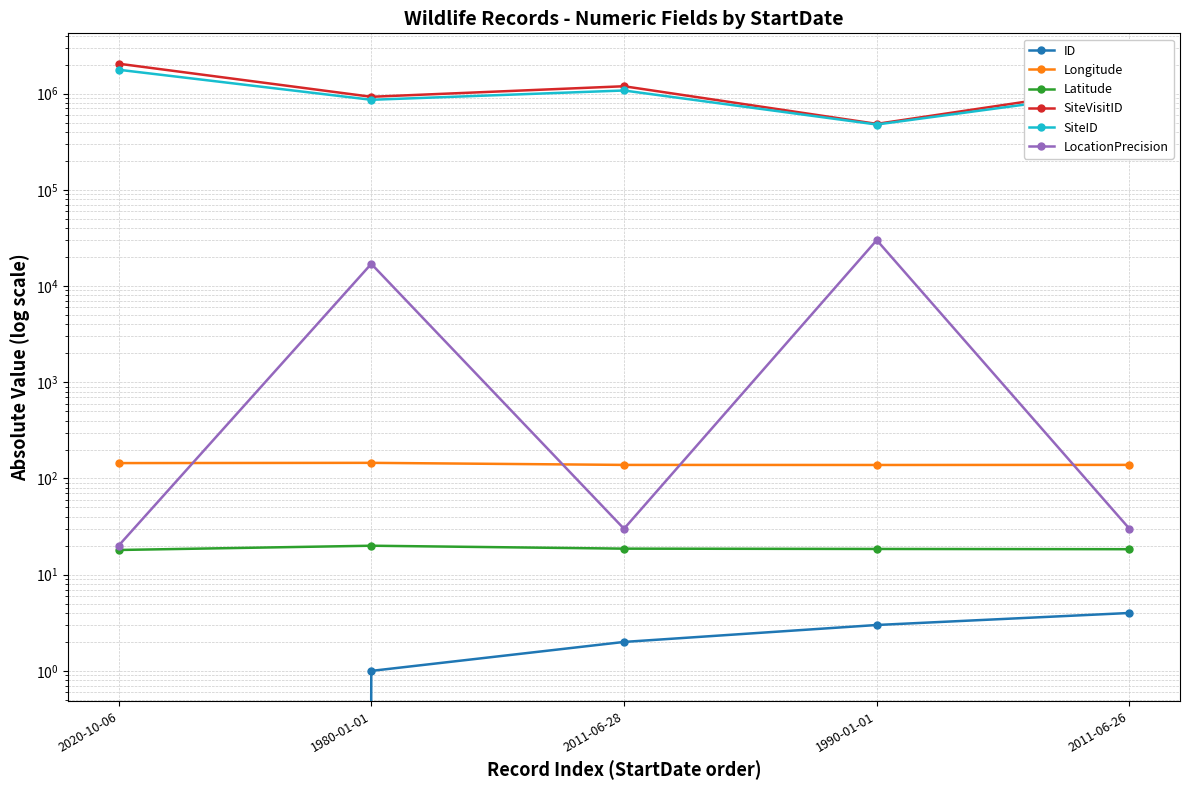

Reading right to left, transcribe all the data shown in this chart.

ID: 2011-06-26=4.0	1990-01-01=3.0	2011-06-28=2.0	1980-01-01=1.0	2020-10-06=0.0
Longitude: 2011-06-26=138.4	1990-01-01=138.1	2011-06-28=138.3	1980-01-01=145.3	2020-10-06=144.5
Latitude: 2011-06-26=18.4	1990-01-01=18.5	2011-06-28=18.6	1980-01-01=20.0	2020-10-06=18.1
SiteVisitID: 2011-06-26=1192388.0	1990-01-01=484389.0	2011-06-28=1192387.0	1980-01-01=926421.0	2020-10-06=2045363.0
SiteID: 2011-06-26=1077109.0	1990-01-01=477191.0	2011-06-28=1077108.0	1980-01-01=862124.0	2020-10-06=1769635.0
LocationPrecision: 2011-06-26=30.0	1990-01-01=30000.0	2011-06-28=30.0	1980-01-01=17000.0	2020-10-06=20.0